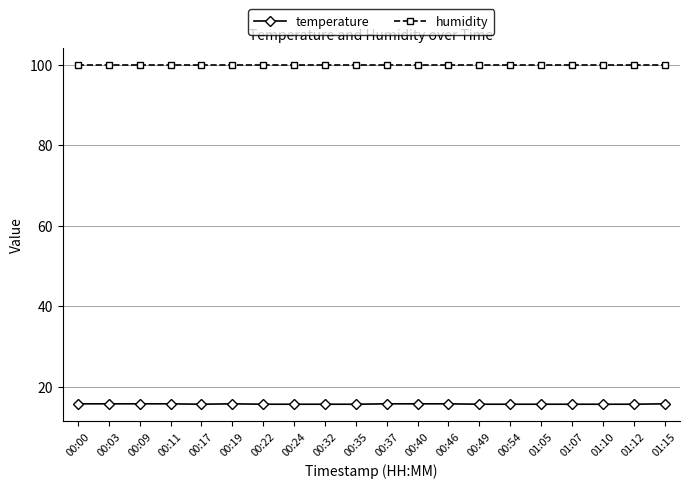

What is the minimum value shown in the chart?

15.7